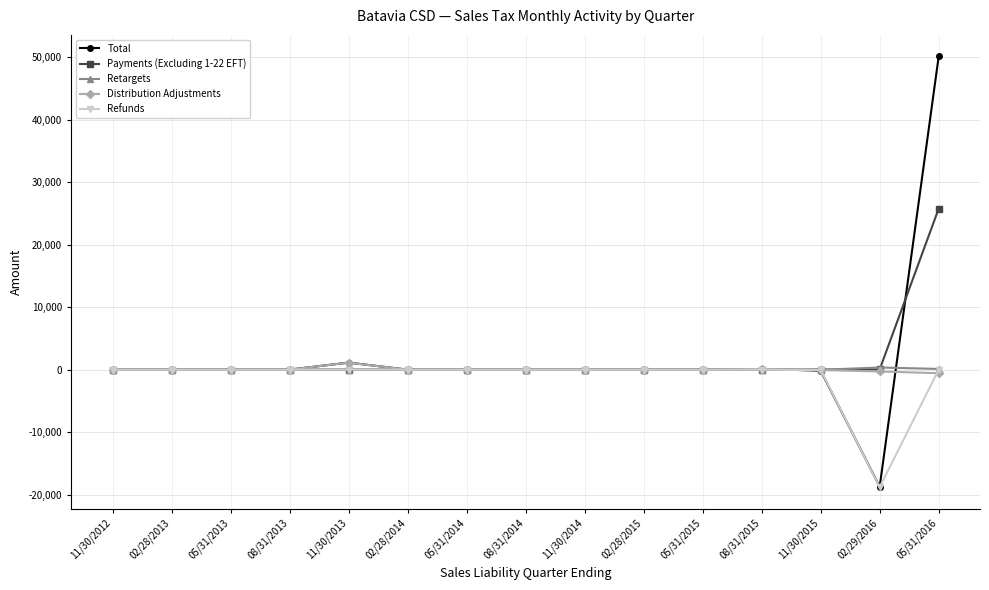

What is the label of the 12th point from the right?

08/31/2013